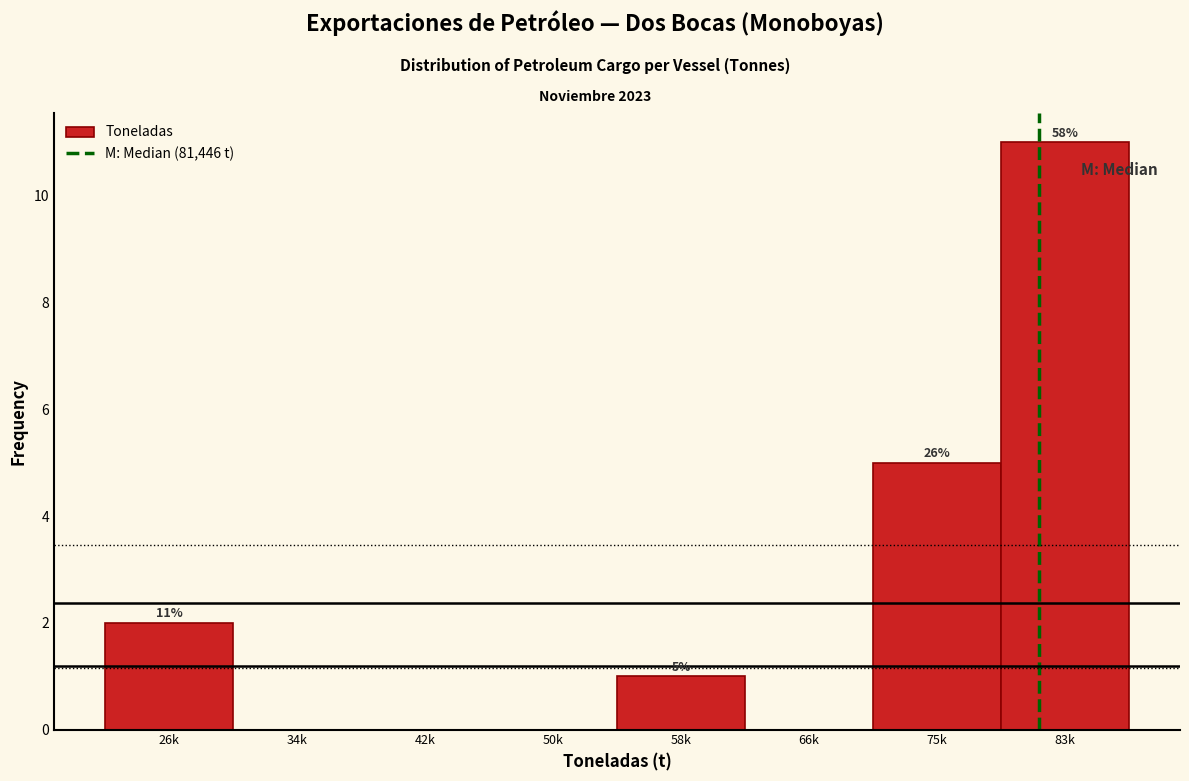

Reading right to left, list all the values displayed in this chart.

83k=11	75k=5	66k=0	58k=1	50k=0	42k=0	34k=0	26k=2